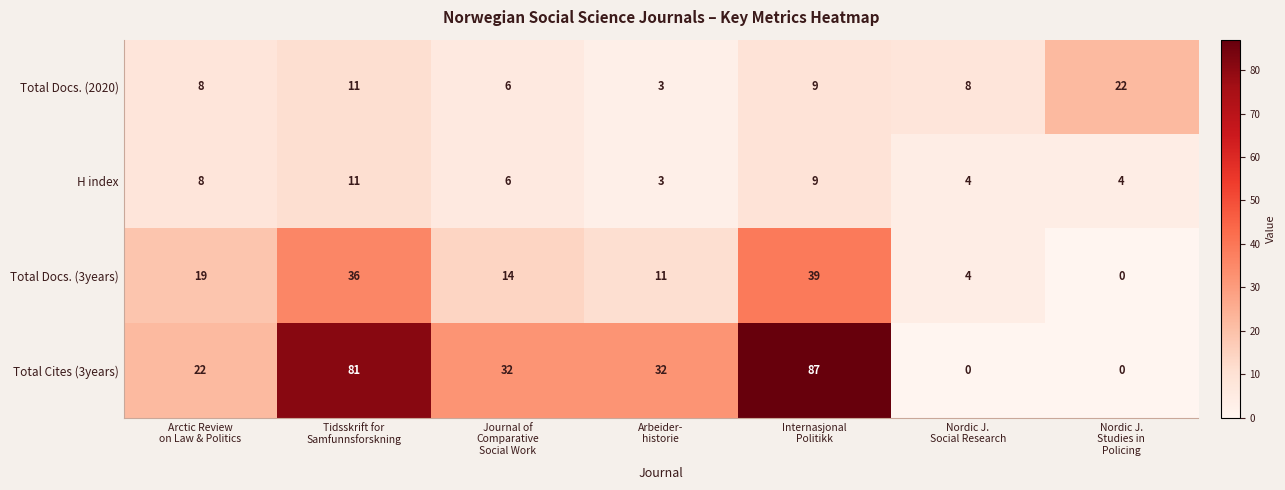

What is the greatest value displayed?

87